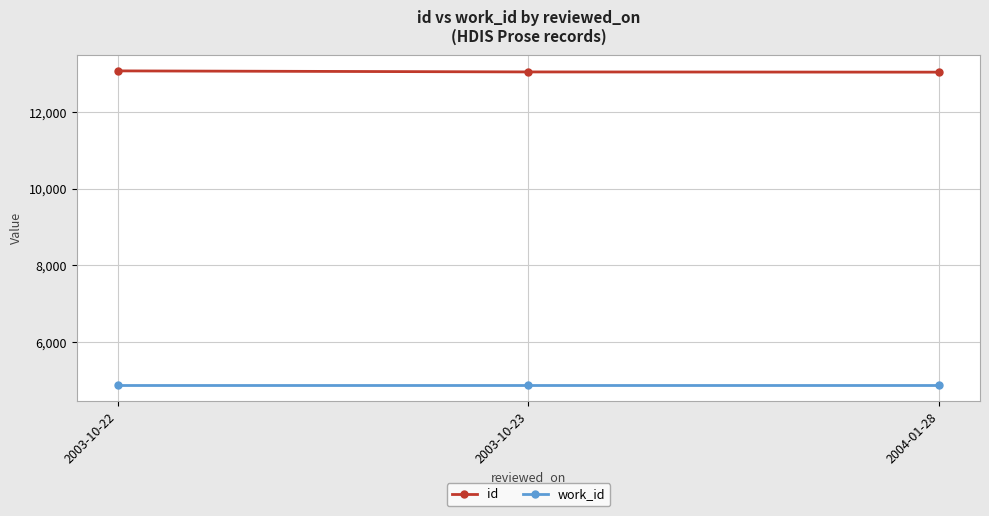

What is the label of the 1st point from the left?

2003-10-22